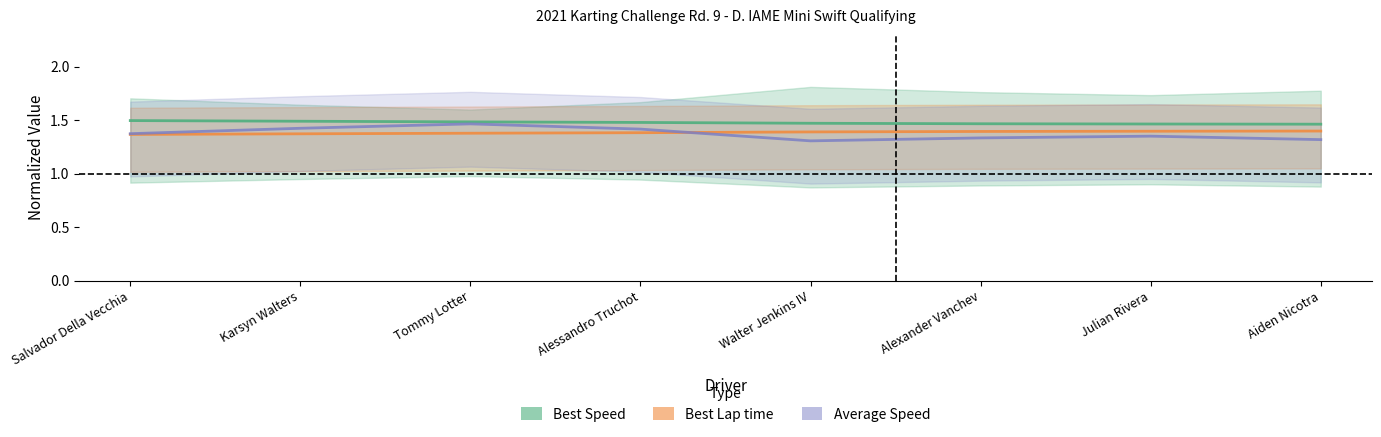

Rank the series at Tommy Lotter from lowest to highest value.

Best Lap time (normalized), Average Speed (normalized), Best Speed (normalized)